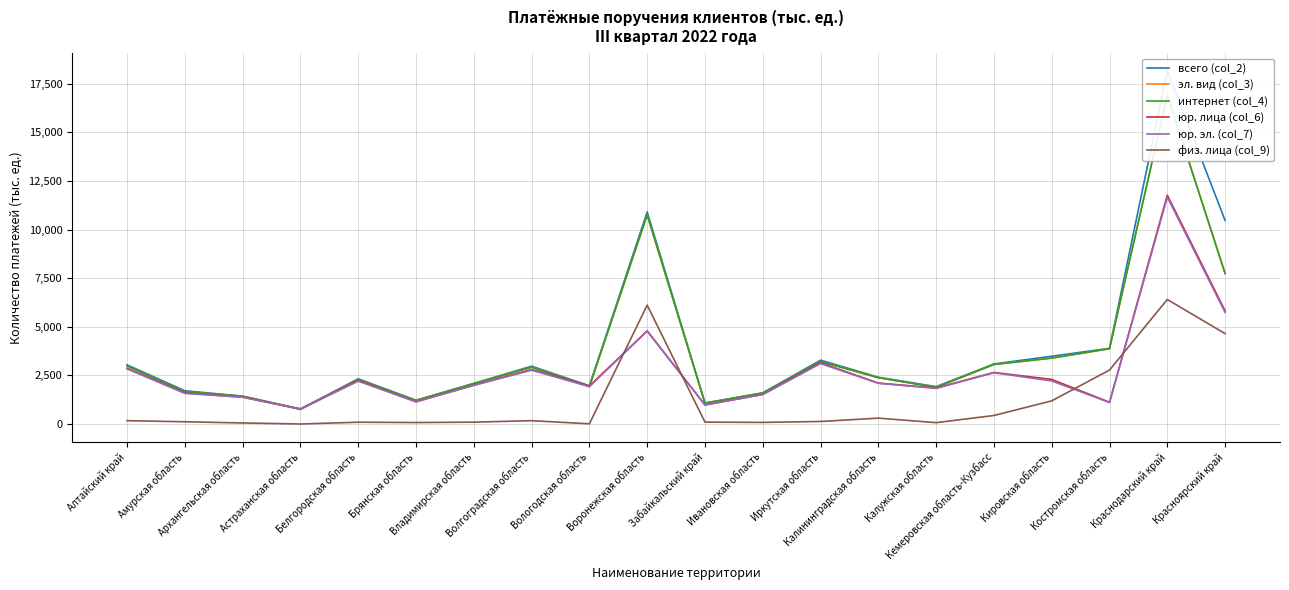

True or false: всего (col_2) and физ. лица (col_9) cross at least once.

False